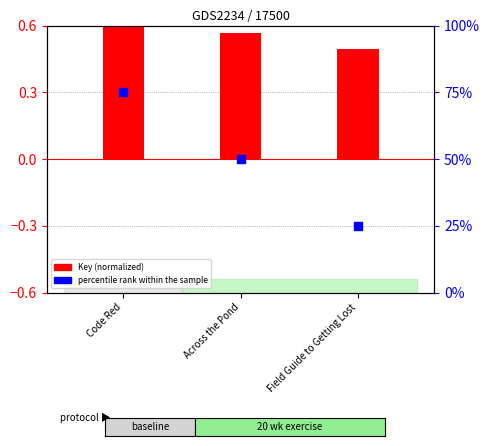

At which category is the sum across all series the highest?

Code Red